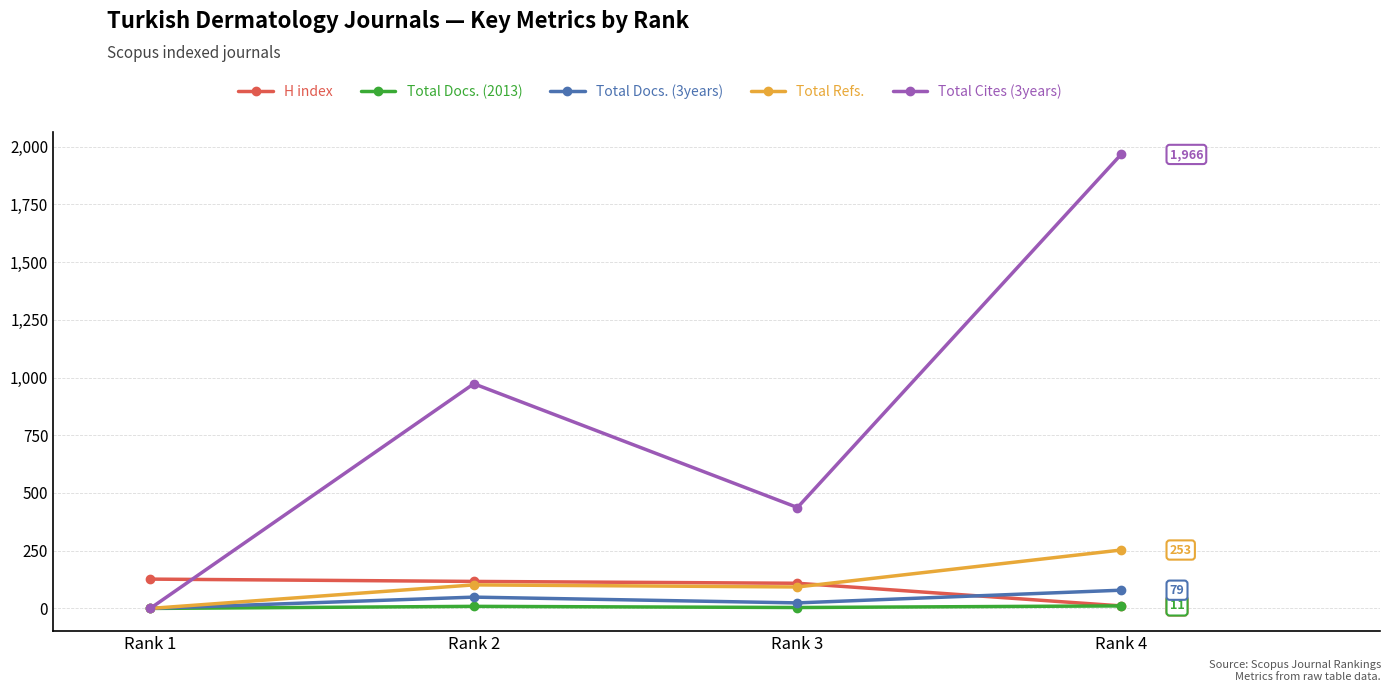

How many data points in Total Refs. are less than 102?

2